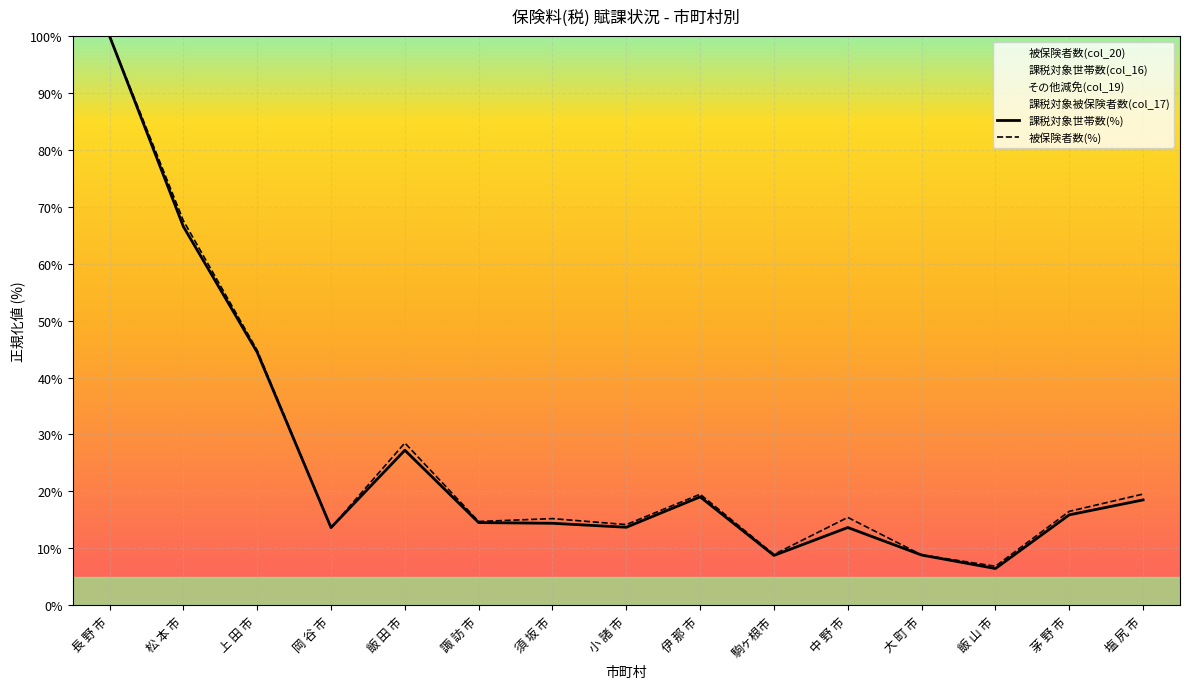

Where is 被保険者数(%) nearest to the value 53?

上 田 市